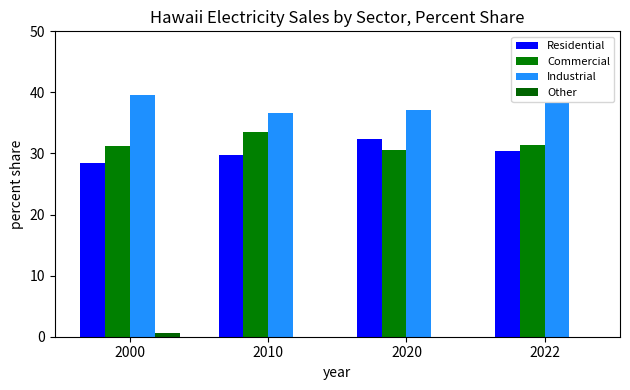

What is the average value of the Industrial series?

37.9